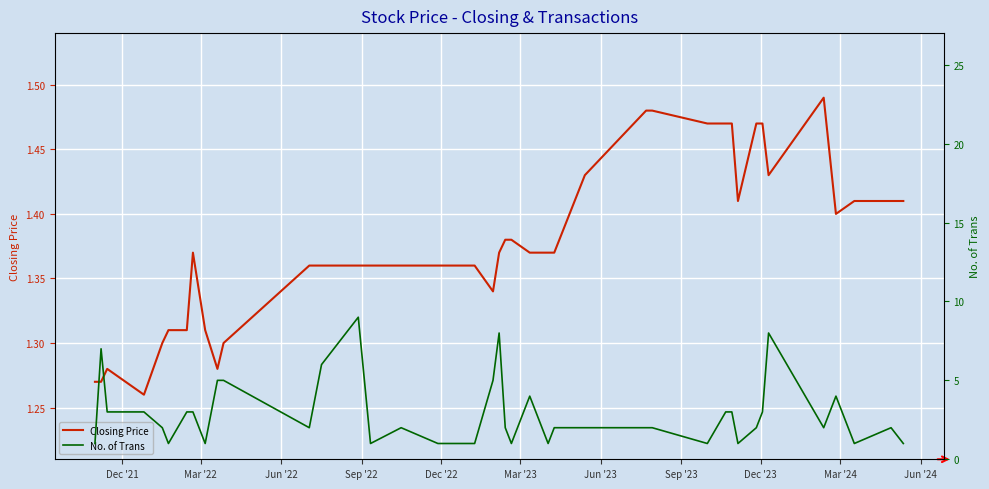

Count the No. of Trans values in the range 1 to 4.

32